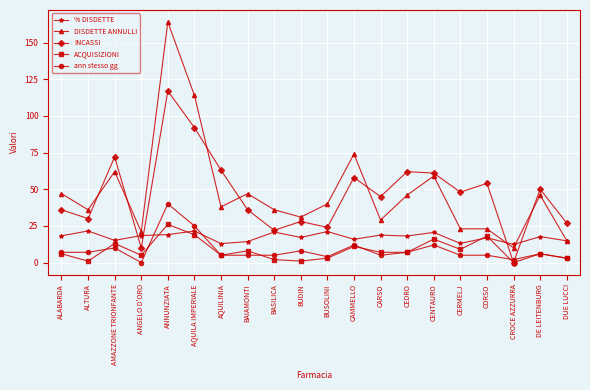

What is the difference between the second highest and minimum values in the % DISDETTE series?

9.2